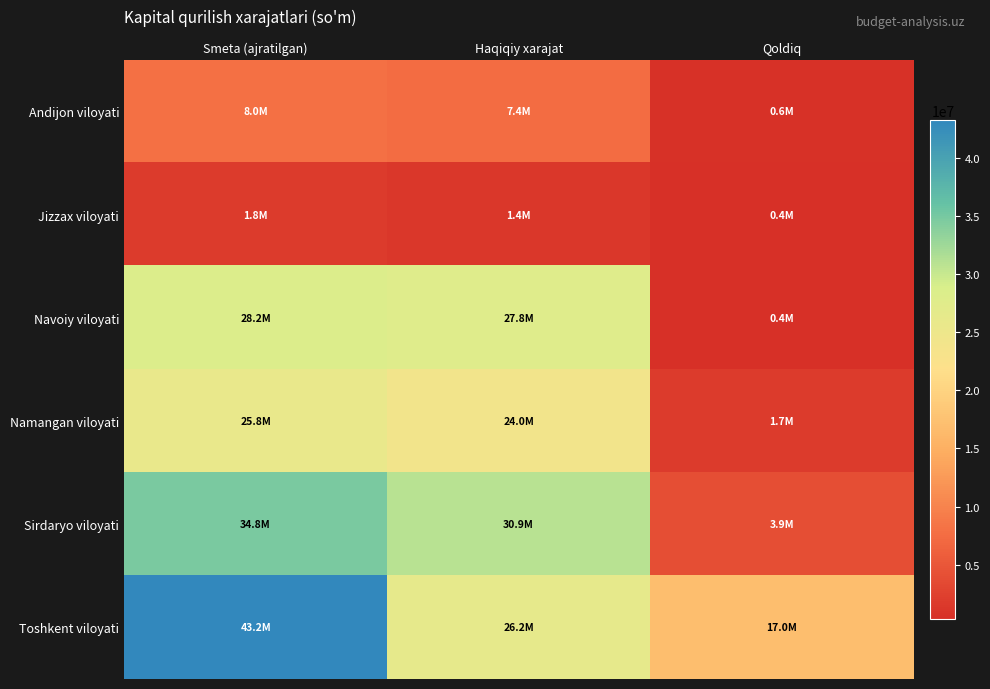

Reading right to left, what are all the values shown in this chart?

Andijon viloyati: Qoldiq=599447.8	Haqiqiy xarajat=7403498.7	Smeta (ajratilgan)=8002946.6
Jizzax viloyati: Qoldiq=417127.3	Haqiqiy xarajat=1351317.9	Smeta (ajratilgan)=1768445.1
Navoiy viloyati: Qoldiq=373674.0	Haqiqiy xarajat=27791668.4	Smeta (ajratilgan)=28165342.4
Namangan viloyati: Qoldiq=1739827.1	Haqiqiy xarajat=24010582.3	Smeta (ajratilgan)=25750409.4
Sirdaryo viloyati: Qoldiq=3901033.7	Haqiqiy xarajat=30902388.6	Smeta (ajratilgan)=34803422.3
Toshkent viloyati: Qoldiq=16988197.7	Haqiqiy xarajat=26228489.0	Smeta (ajratilgan)=43216686.7